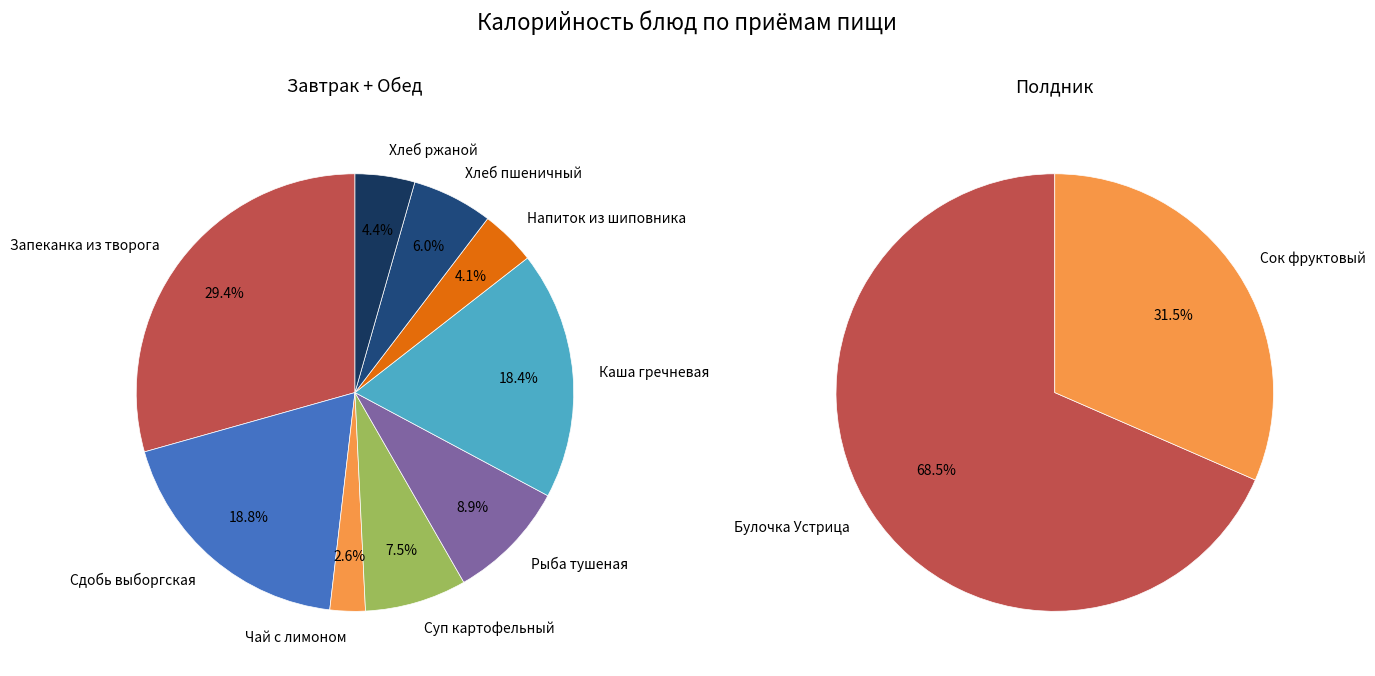

Combined, do Каша гречневая and Рыба тушеная account for over 50%?

No